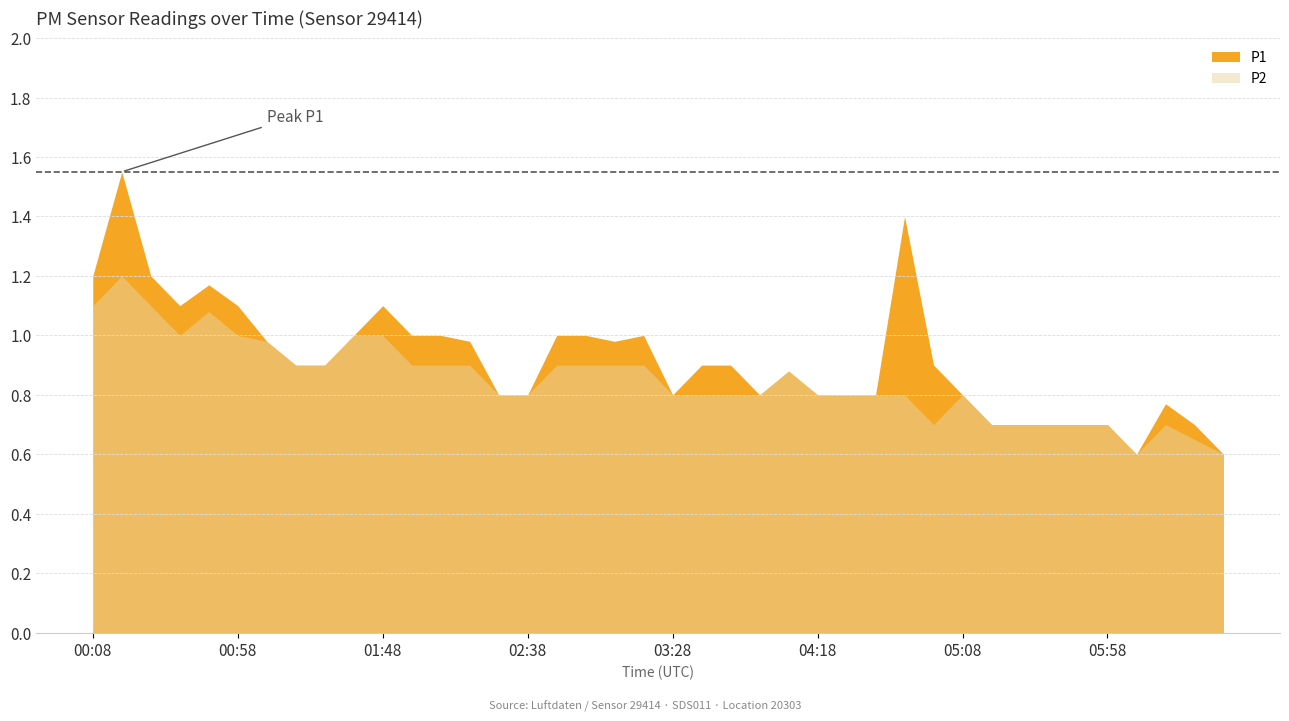

Where is the first local maximum for P2?

00:18